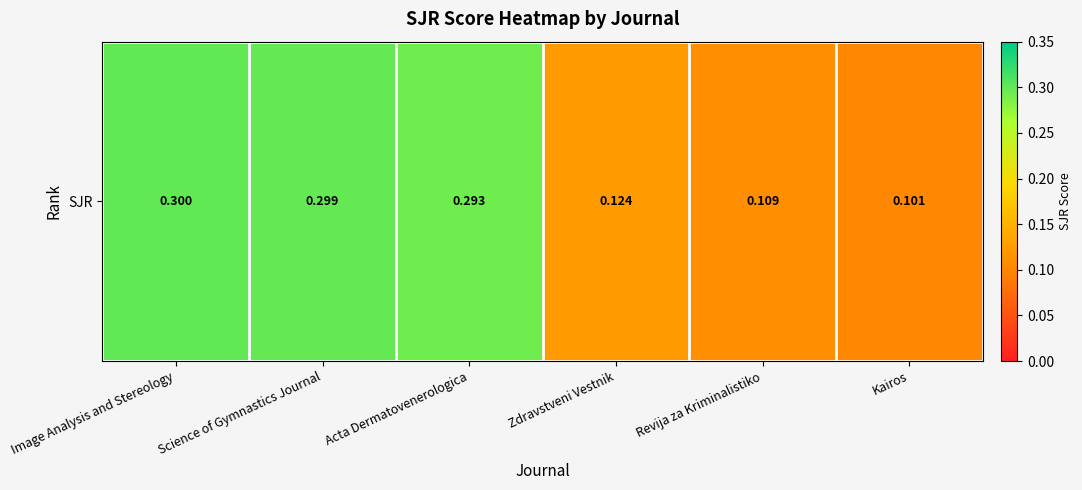

The chart shows a value of 0.1 at Image Analysis and Stereology. True or false?

False